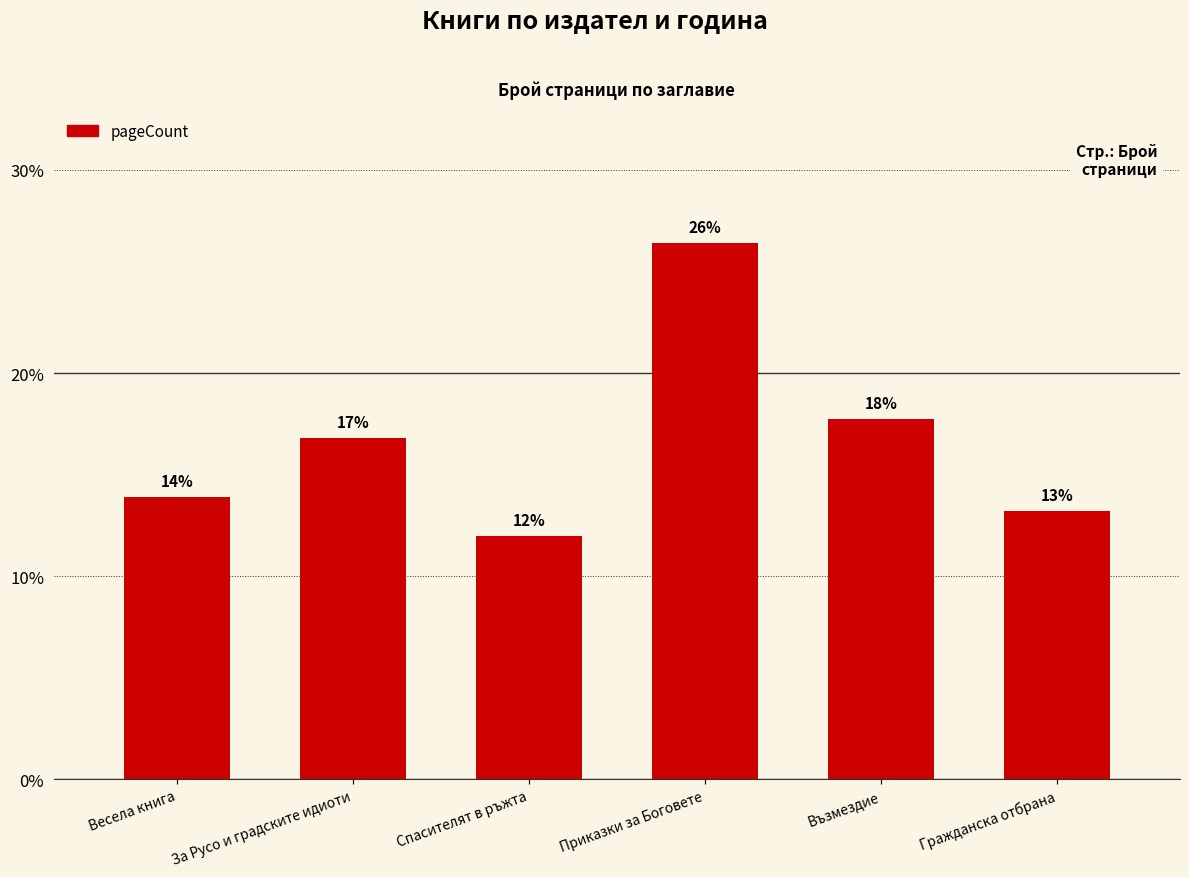

What is the minimum value shown in the chart?

12.0